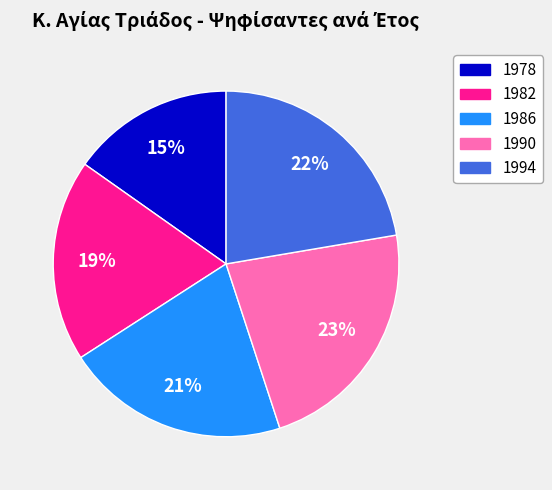

The 1994 slice represents 22% of the pie. True or false?

True